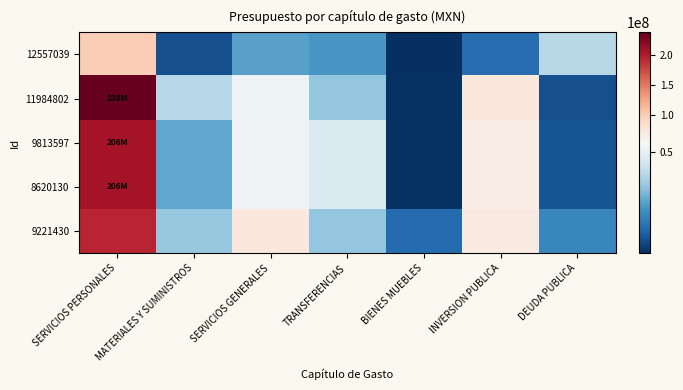

Which series has the largest total across all categories?

11984802